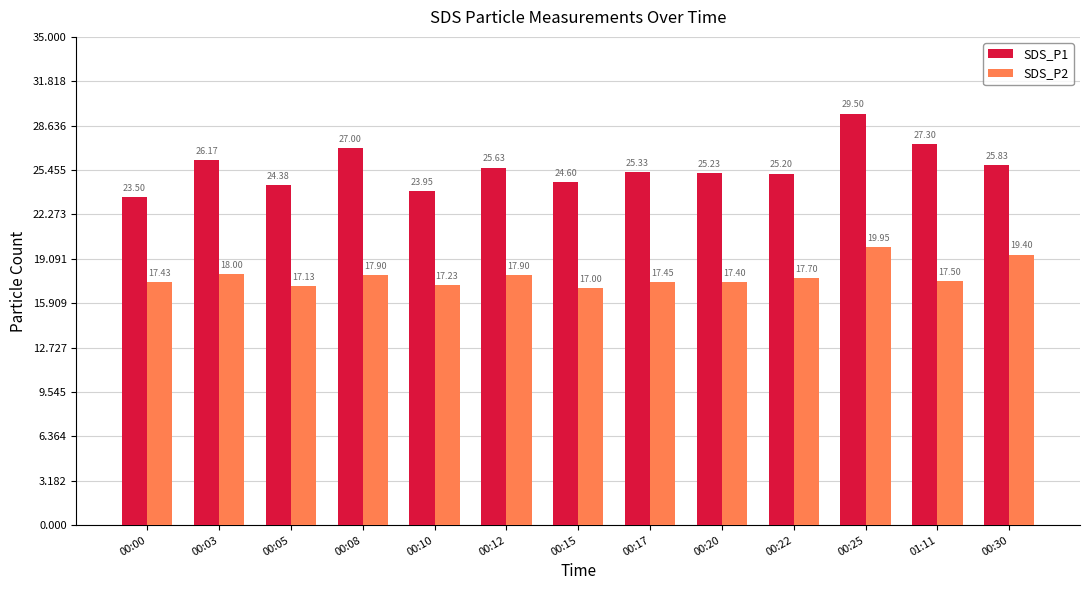

What is the difference between the second highest and minimum values in the SDS_P2 series?

2.4